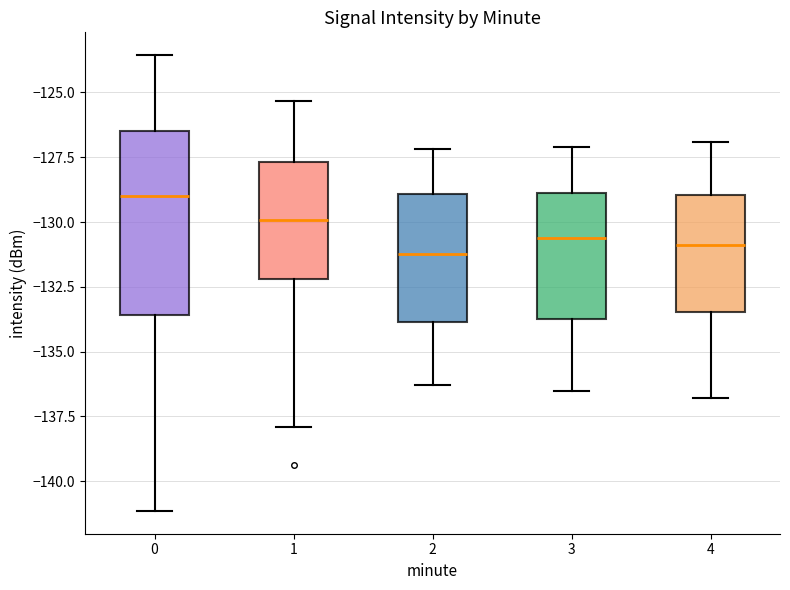

Comparing the boxes themselves (not the whiskers), which one is the tallest?

0